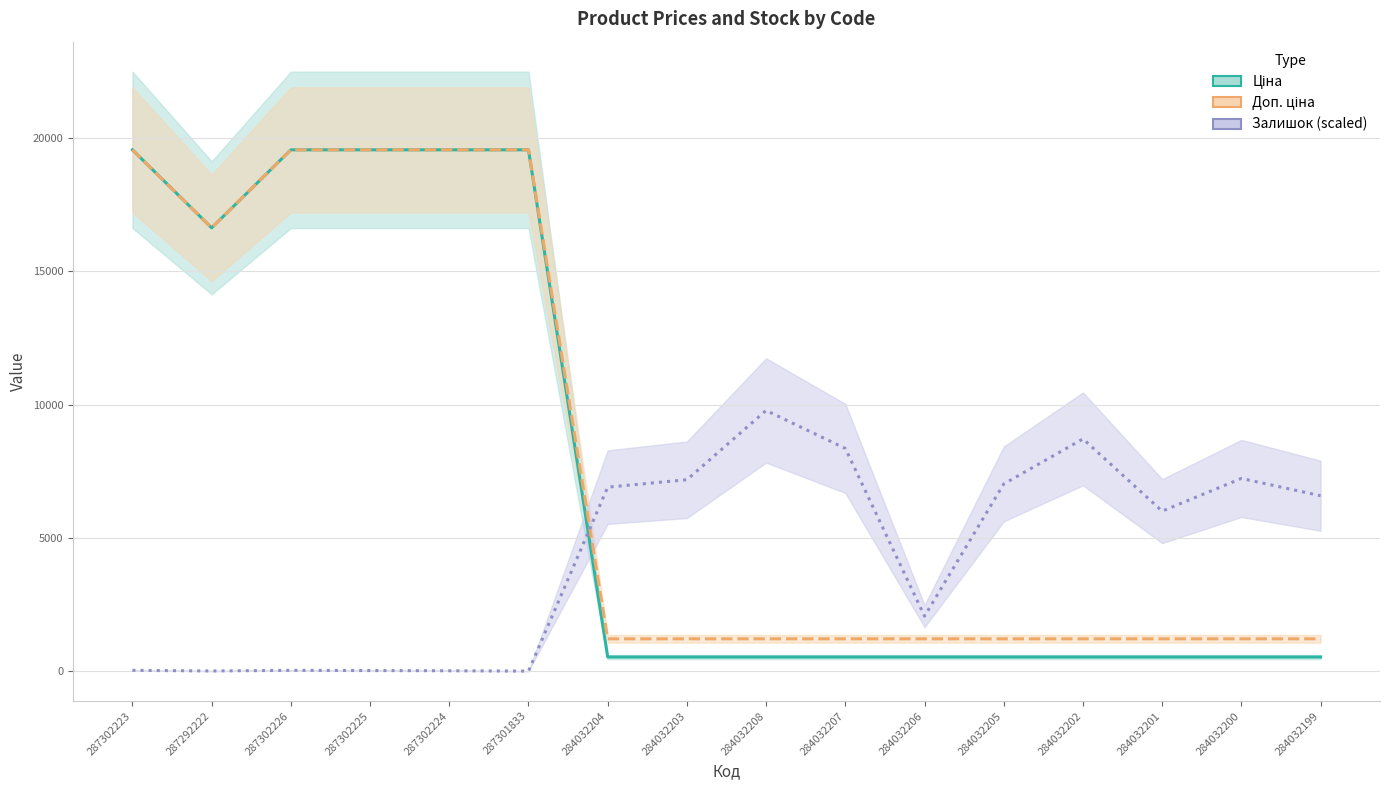

What is the value of the Доп. ціна point at the 6th from the left?

19564.9